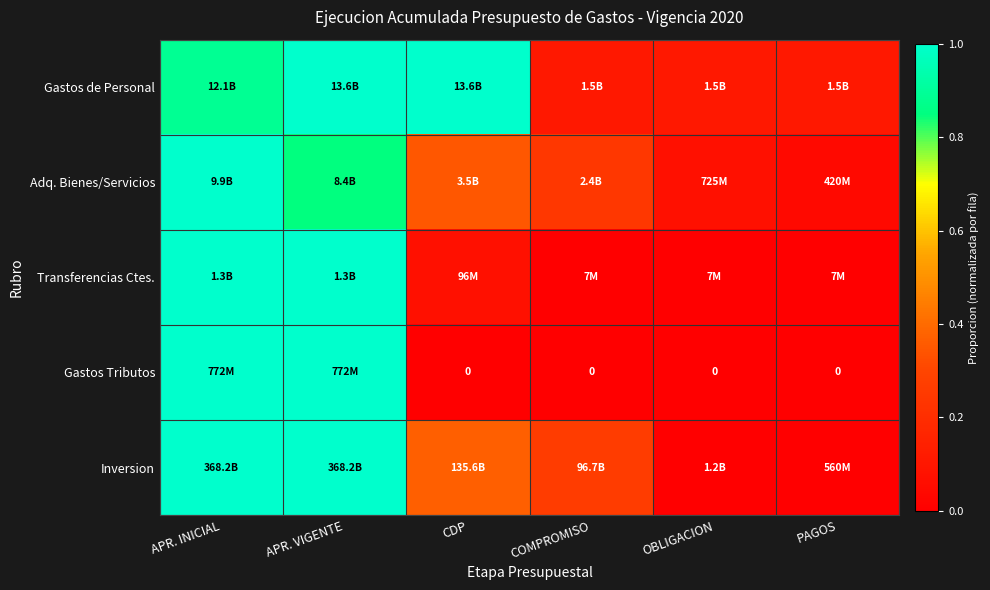

At which label is Adq. Bienes/Servicios closest to 0?

PAGOS